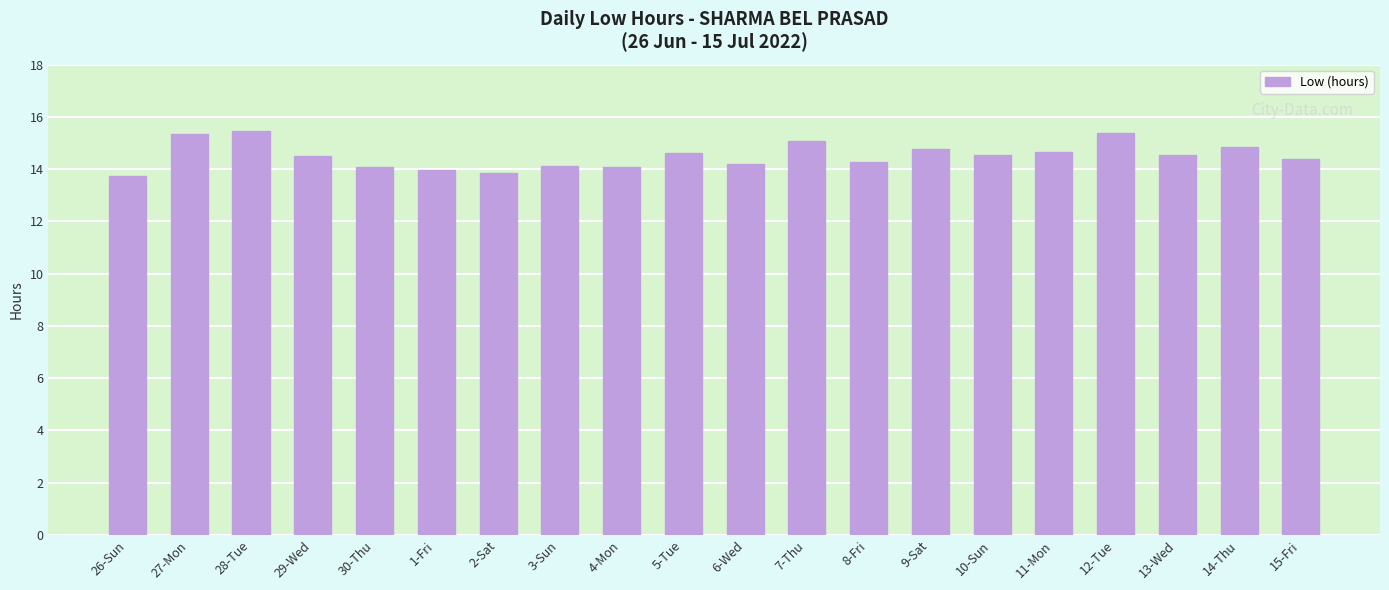

What is the maximum value shown in the chart?

15.5